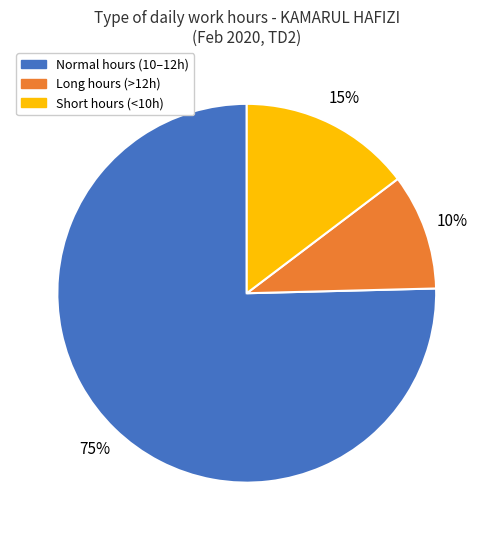

True or false: Long hours (>12h) accounts for 17% of the total.

False